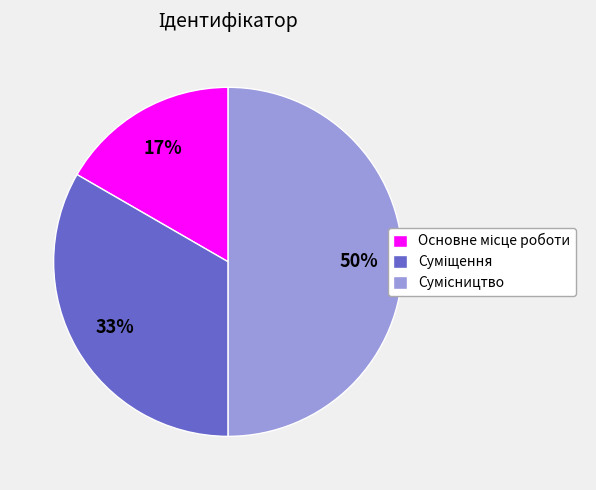

To the nearest percent, what is the average slice percentage?

33%